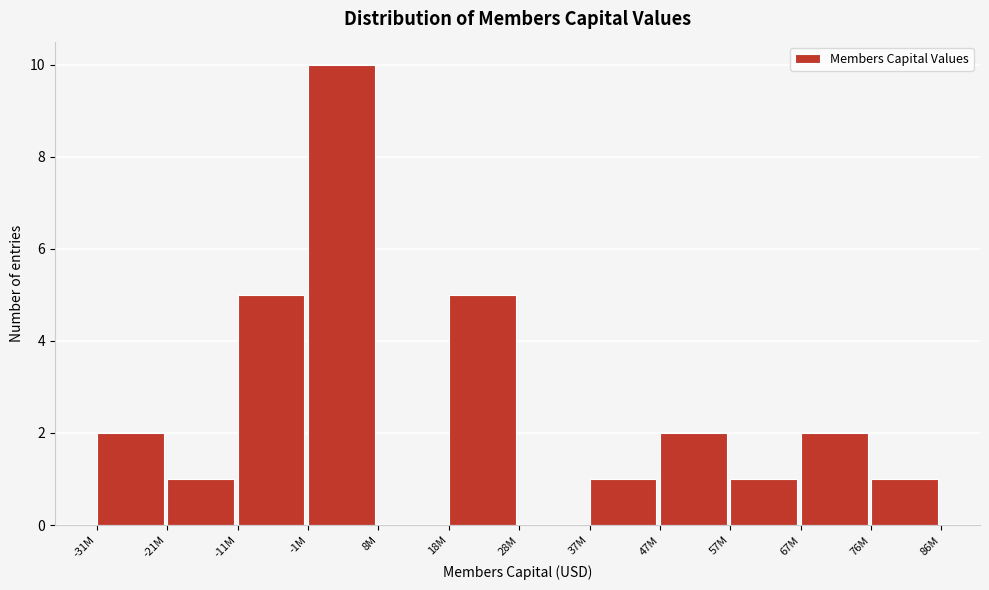

Reading right to left, what are all the values shown in this chart?

76M=1	67M=2	57M=1	47M=2	37M=1	28M=0	18M=5	8M=0	-1M=10	-11M=5	-21M=1	-31M=2